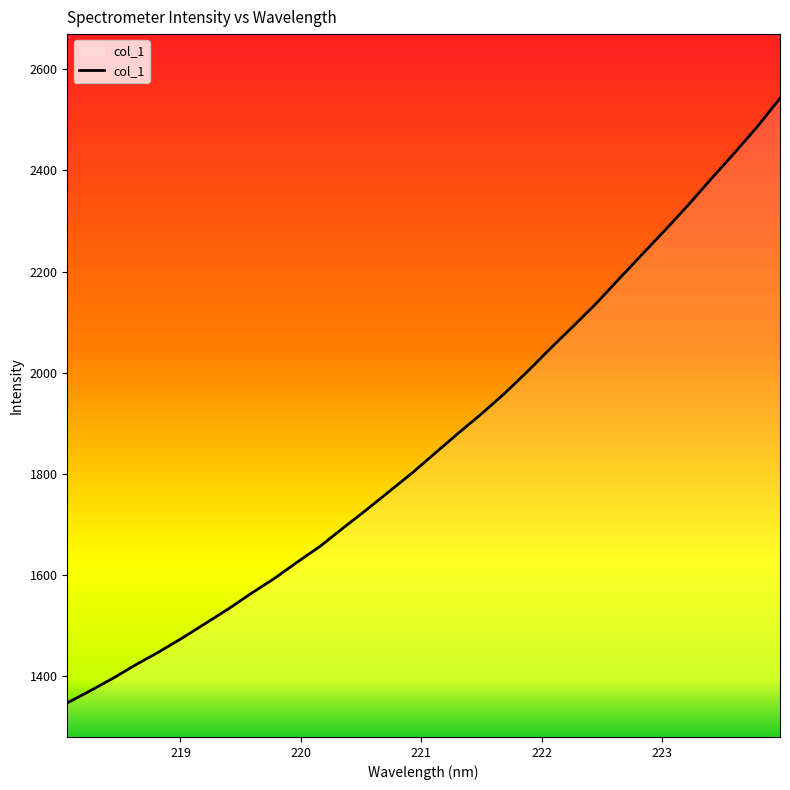

Reading left to right, transcribe all the data shown in this chart.

1347.1	1371.1	1396.2	1423.2	1448.4	1475.5	1504.2	1532.9	1563.8	1593.2	1625.7	1657.2	1693.3	1728.8	1765.5	1802.0	1841.5	1880.5	1918.4	1958.6	2002.1	2047.8	2092.0	2137.0	2185.8	2234.0	2282.1	2331.3	2383.1	2433.5	2485.8	2542.4